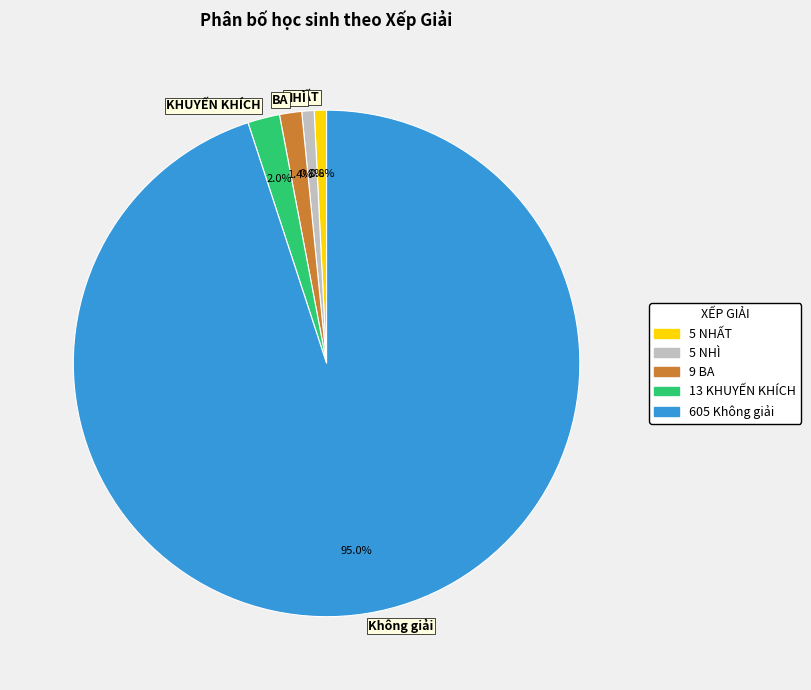

Which has a higher value, BA or NHẤT?

BA